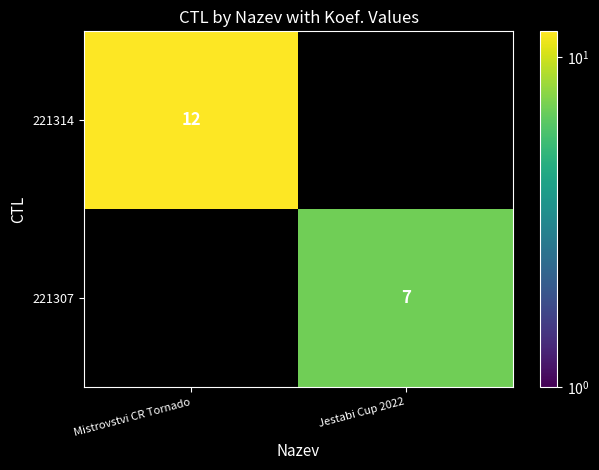

Is it true that 221307 equals 3 at Jestabi Cup 2022?

False